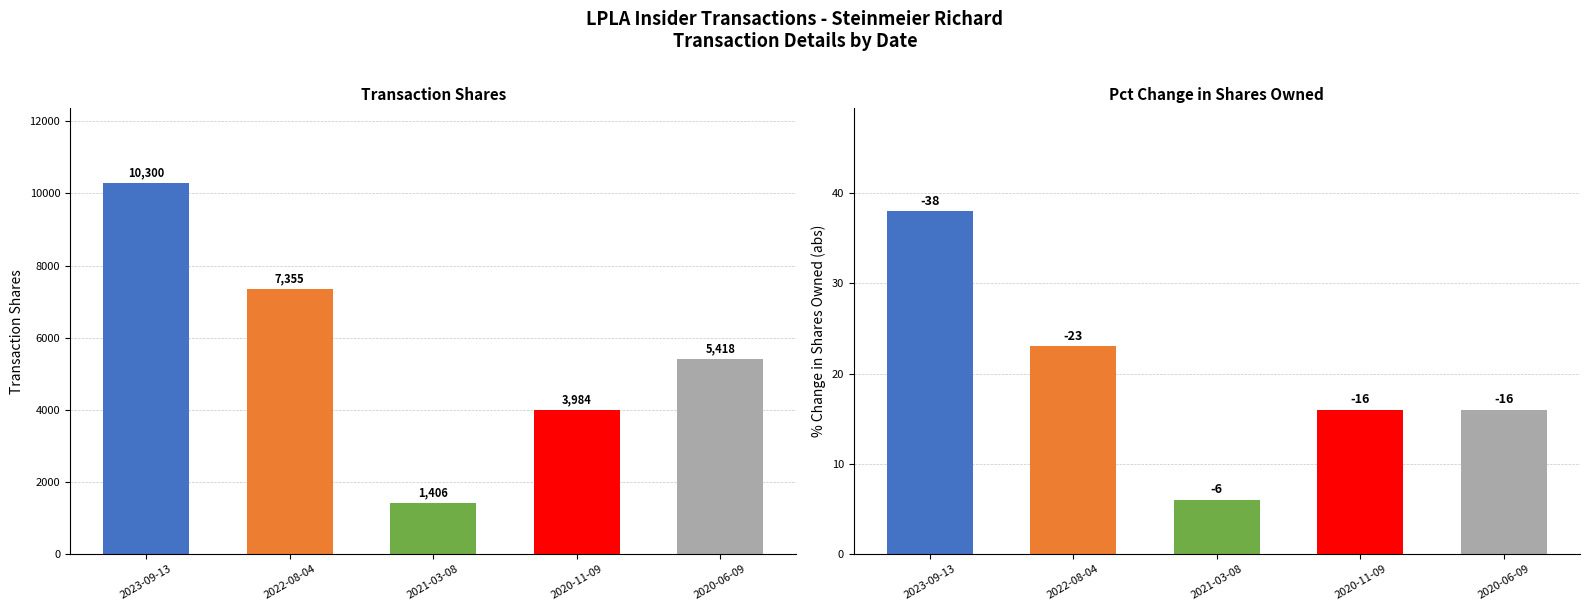

Reading right to left, what are all the values shown in this chart?

transactionShares: 5418	3984	1406	7355	10300
pctchgSharesOwned: 16	16	6	23	38